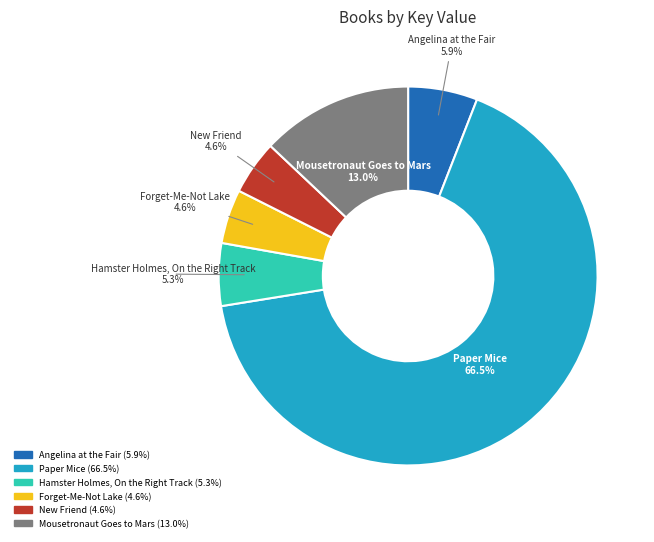

What is the ratio of the value at New Friend (4.6%) to the value at Forget-Me-Not Lake (4.6%)?

1.0